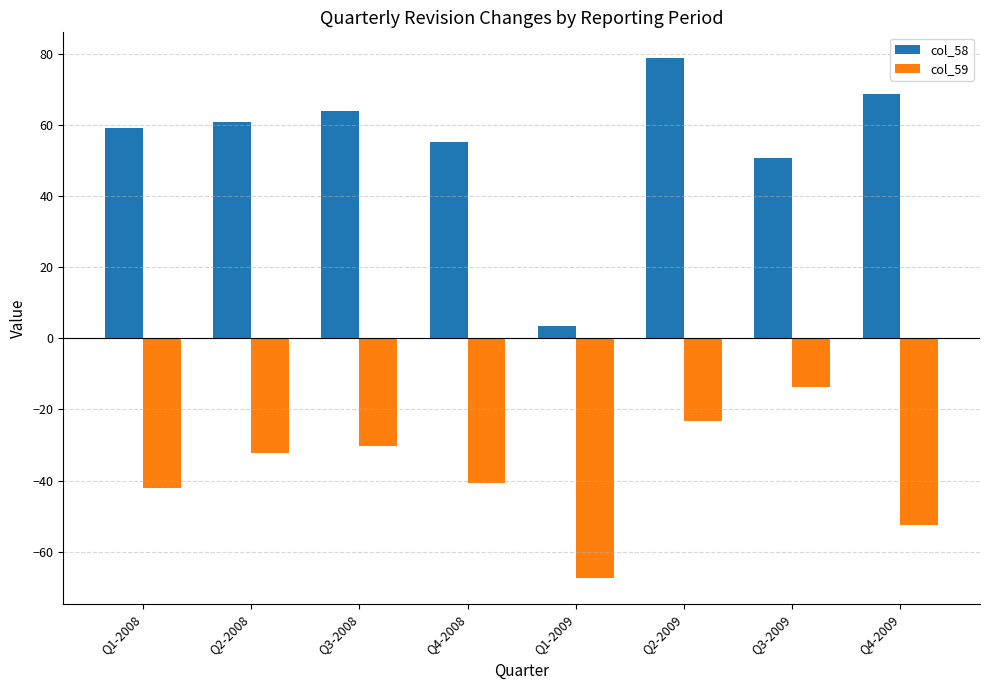

What is the label of the 6th bar from the left?

Q2-2009